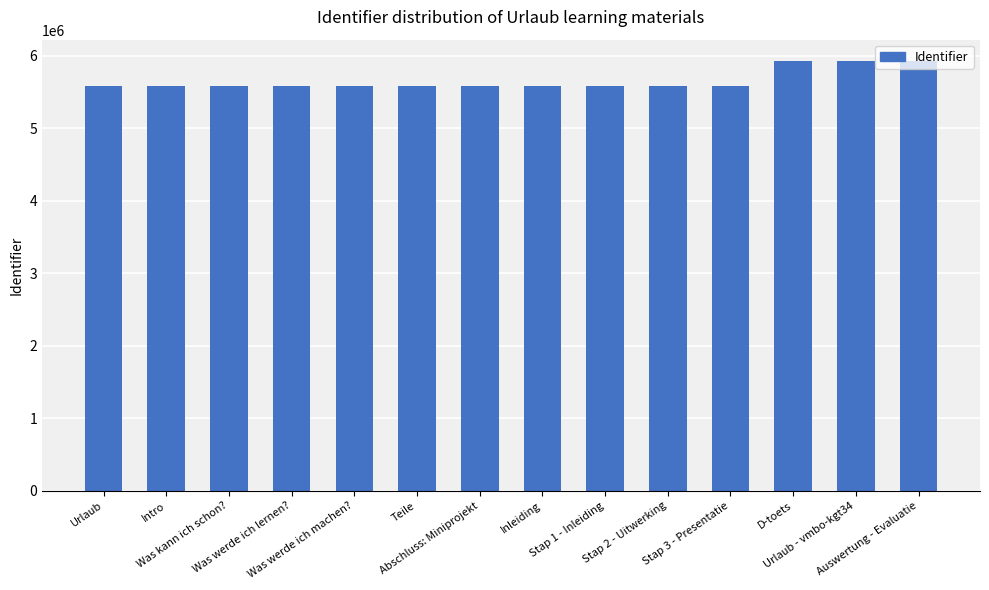

What is the greatest value displayed?

5923879